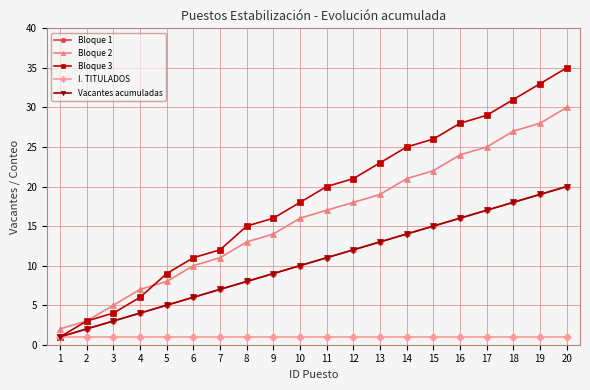

Is this an area chart (filled region under the line)?

No